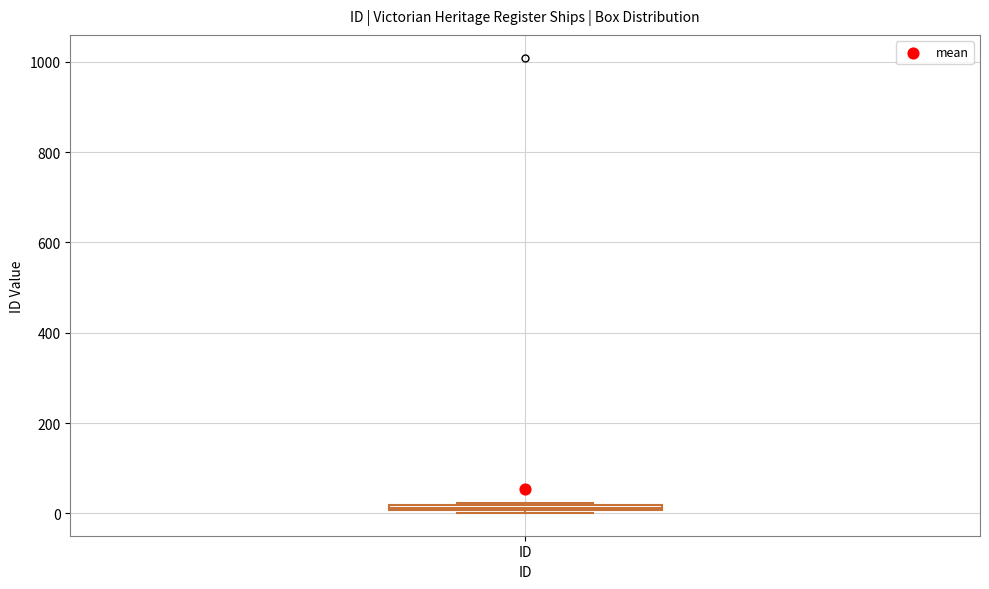

Where is the upper edge of the box for ID on the y-axis? The values are not printed on the chart, so give them approximately, as read against the axis.

20